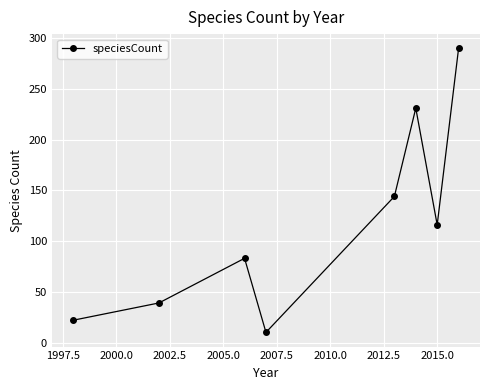

What is the greatest value displayed?

290